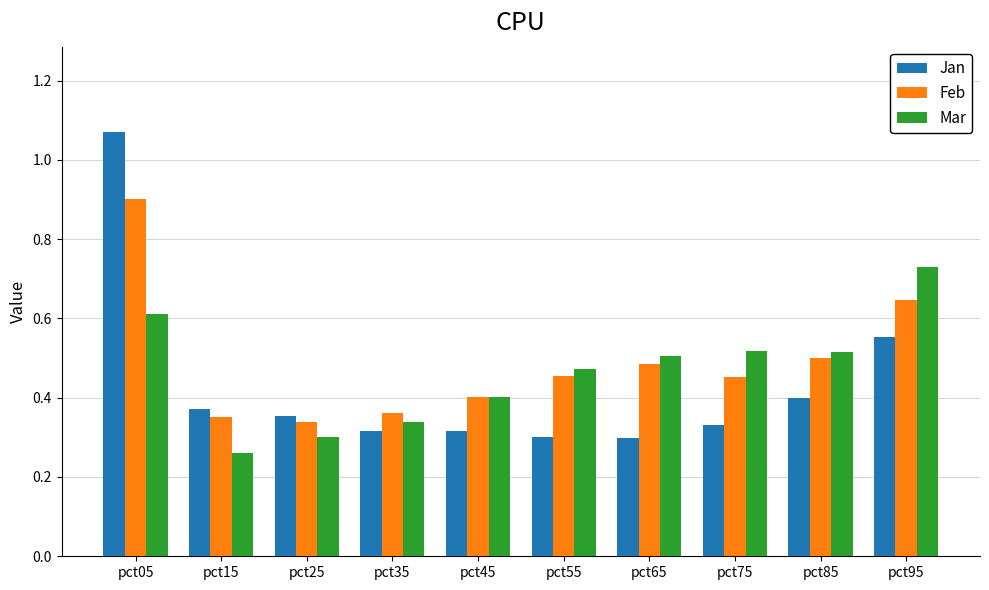

List the series in order of their overall mean, highest first.

Feb, Mar, Jan